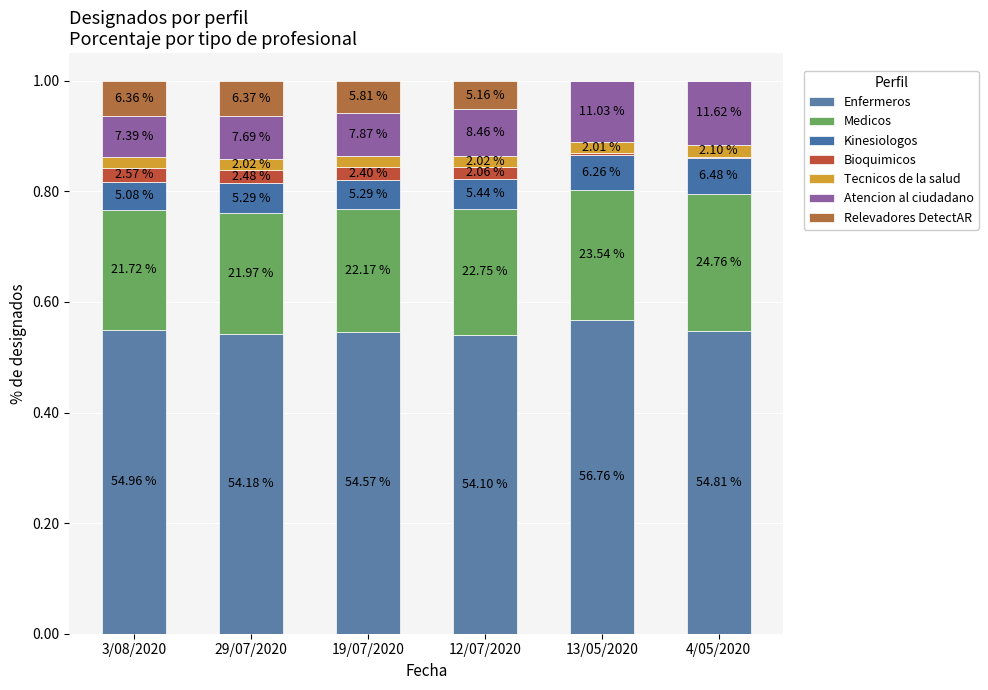

Which series has the largest total across all categories?

Enfermeros